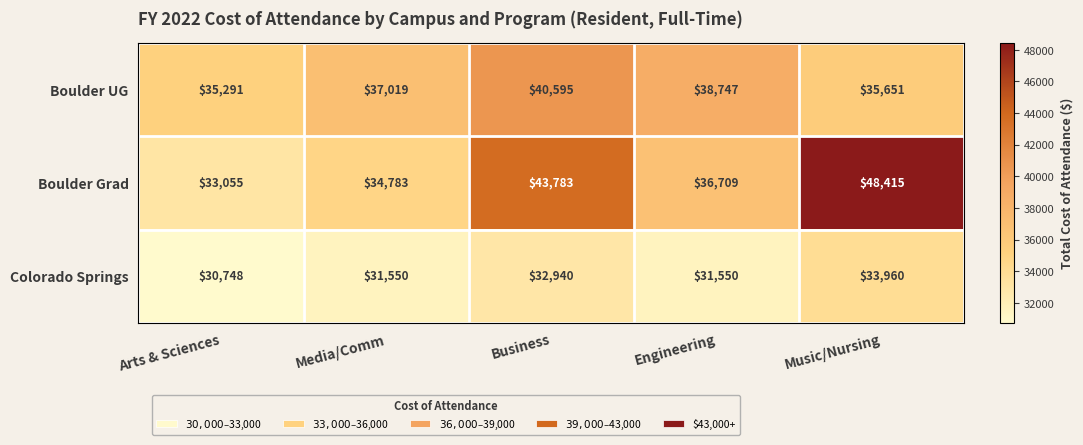

What is the sum of all Colorado Springs values?

160748